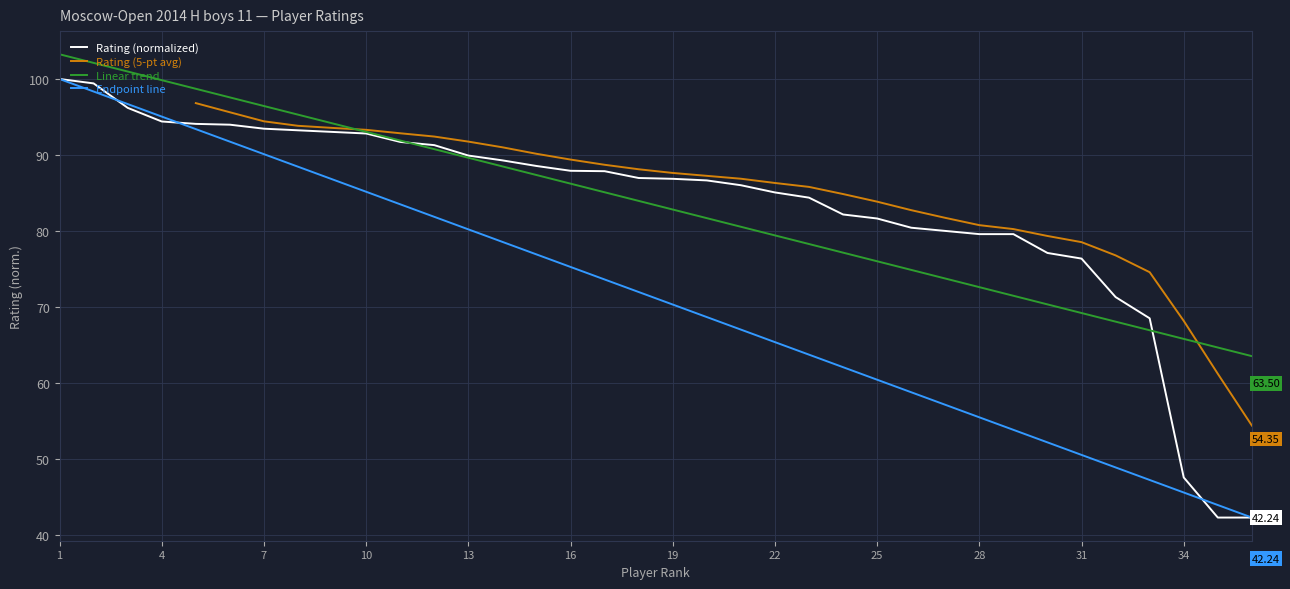

Which has a higher value, 2 or 36?

2